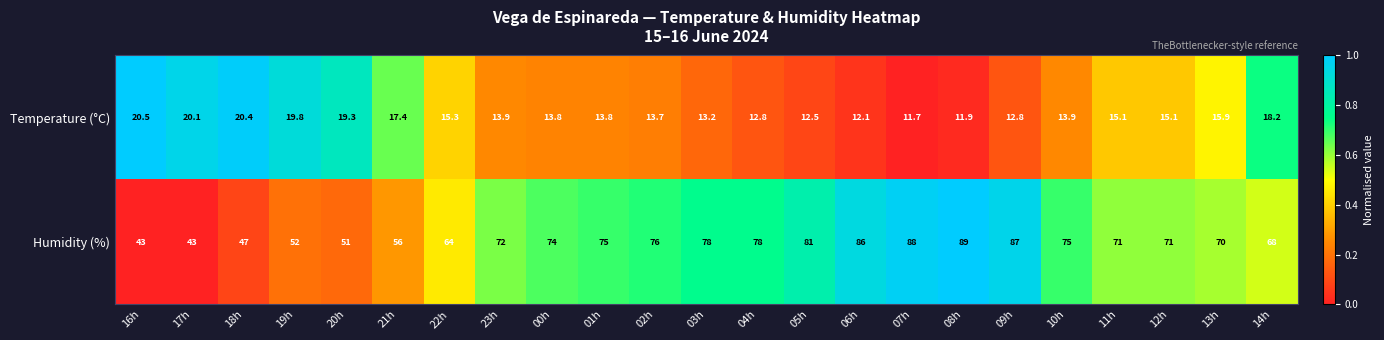

What is the total value across all series at 14h?

86.2